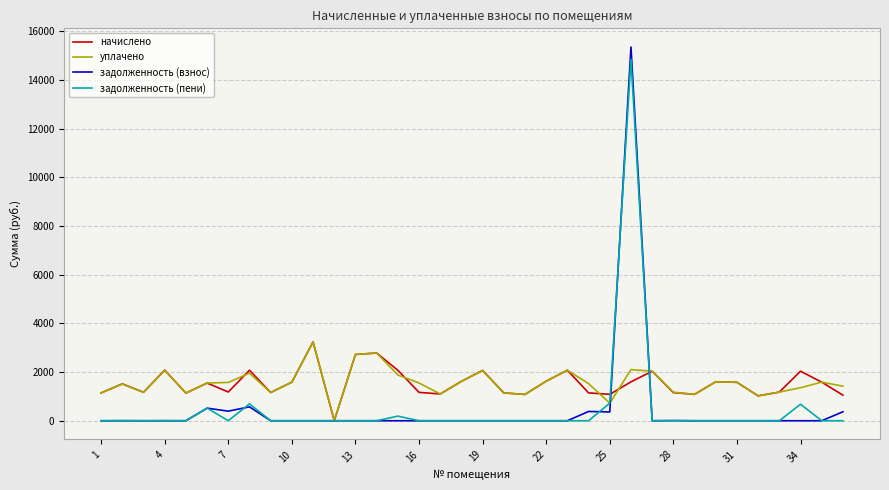

Which series has the widest spread of values?

задолженность (взнос)